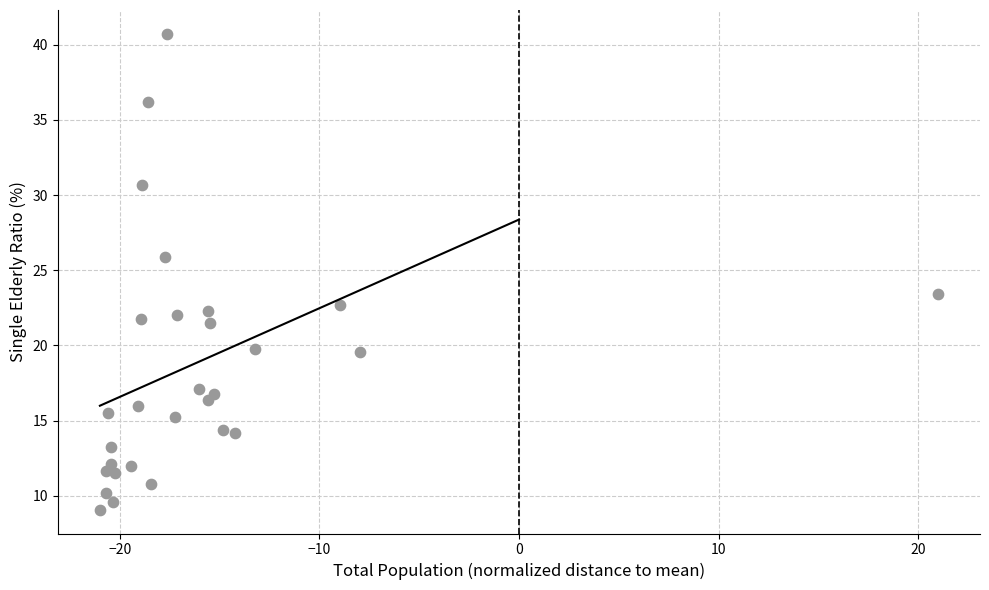

What is the range of X values (max minus min)?

42.0